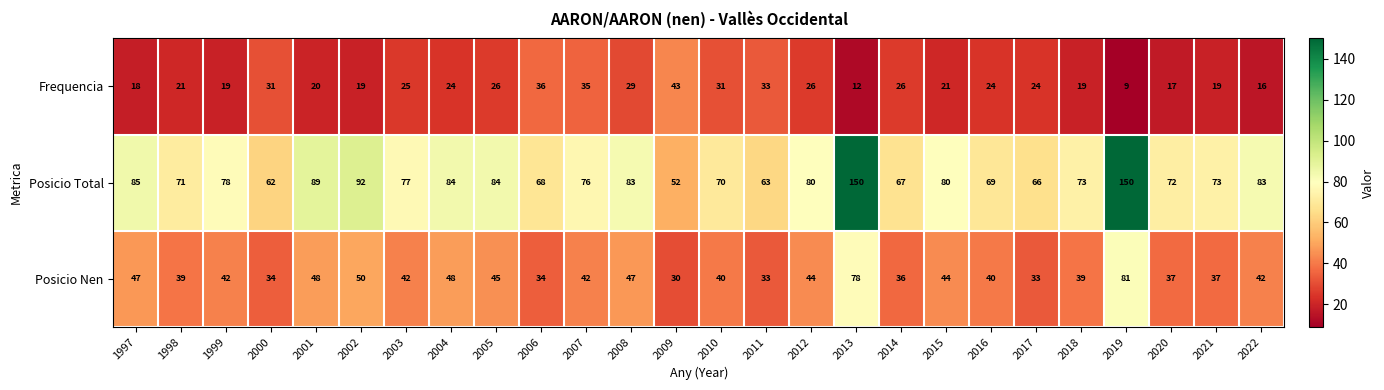

What is the difference between the maximum and second lowest values in the Posicio Total series?

88